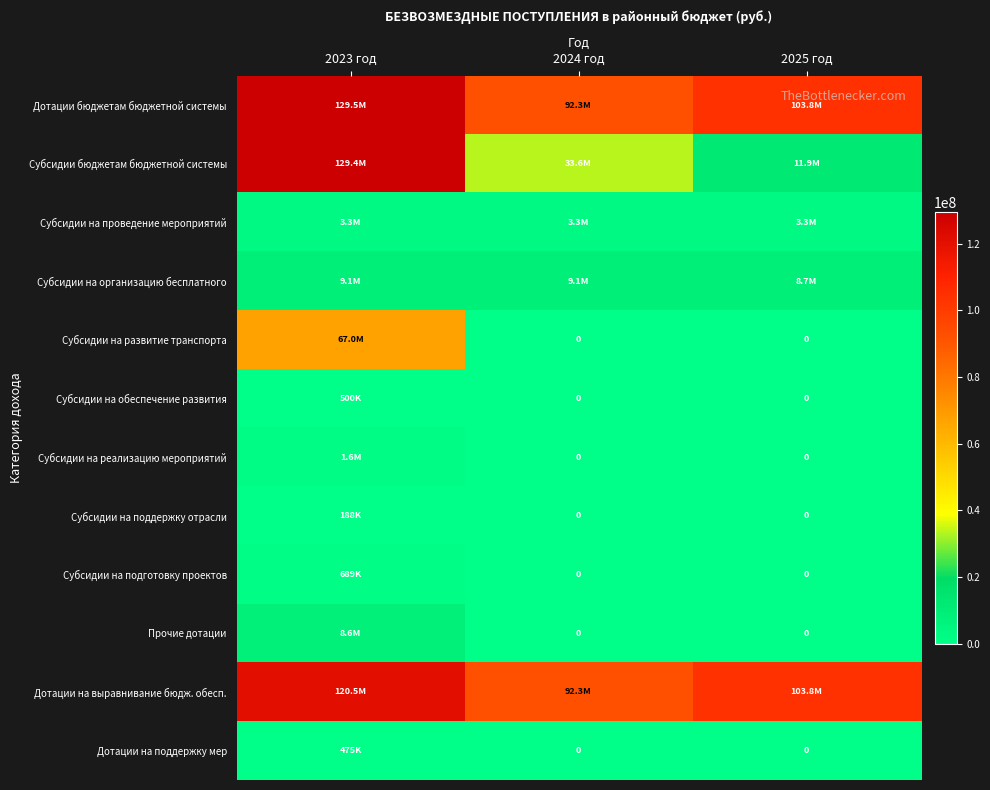

Between 2025 год and 2024 год, which is larger?

2025 год